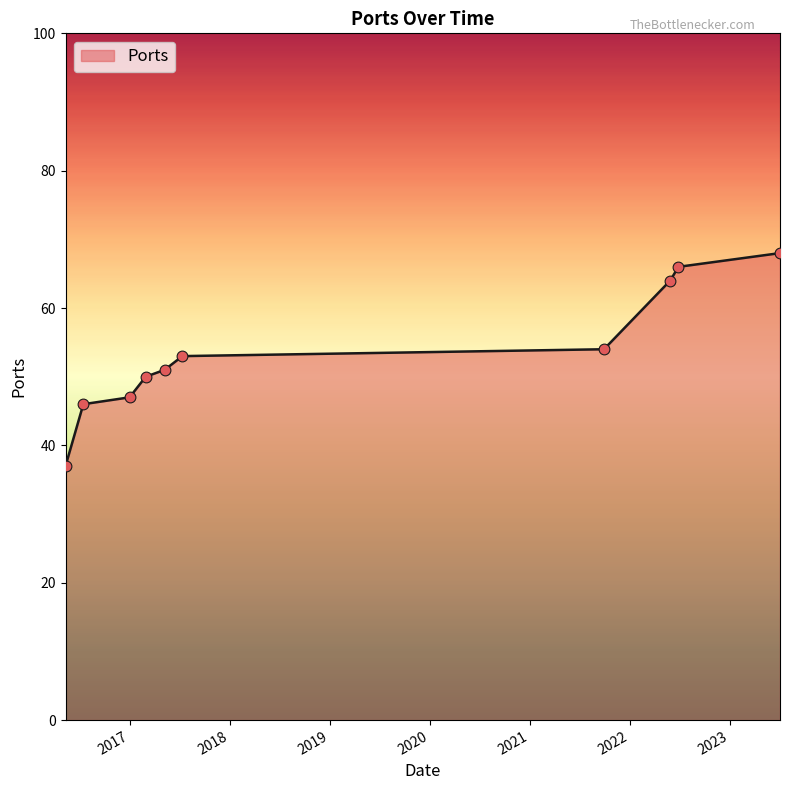

What is the smallest value displayed?

37